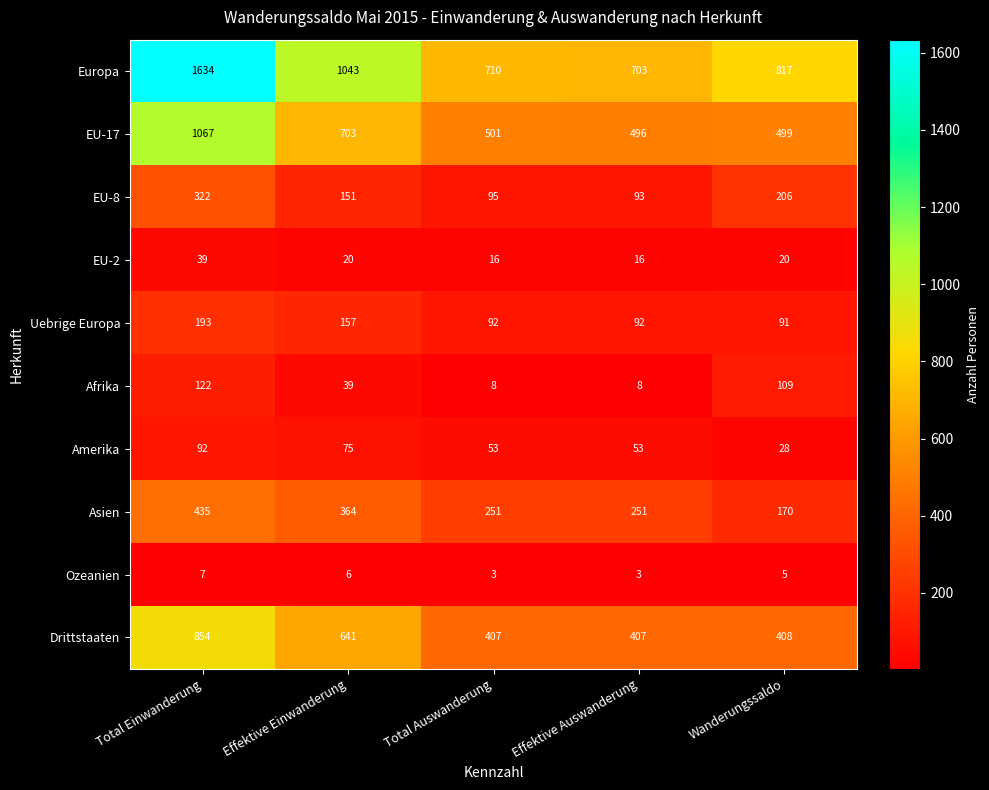

True or false: Ozeanien has a value of 10 at Effektive Einwanderung.

False